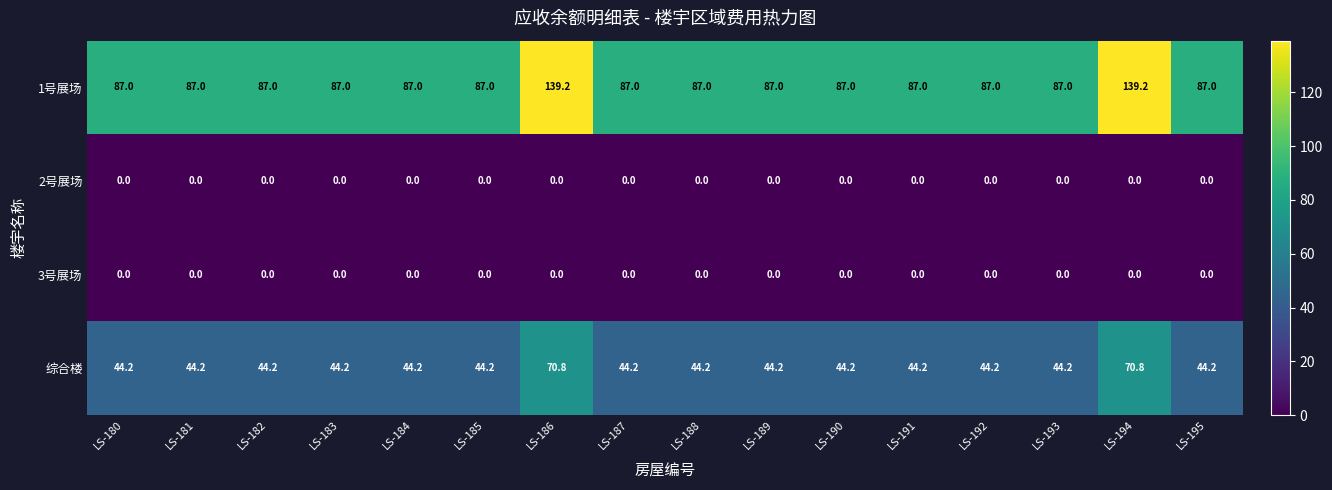

How many data points does each series have?

16